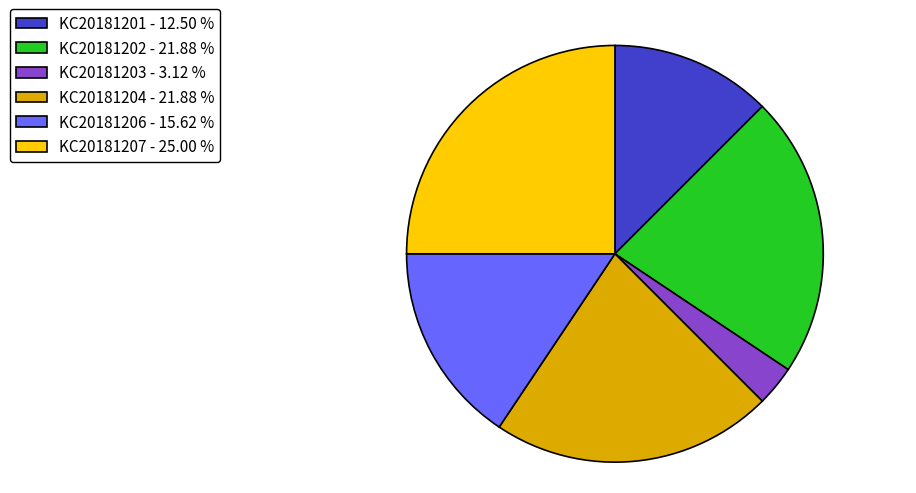

Does KC20181207 account for over 50% of the chart?

No